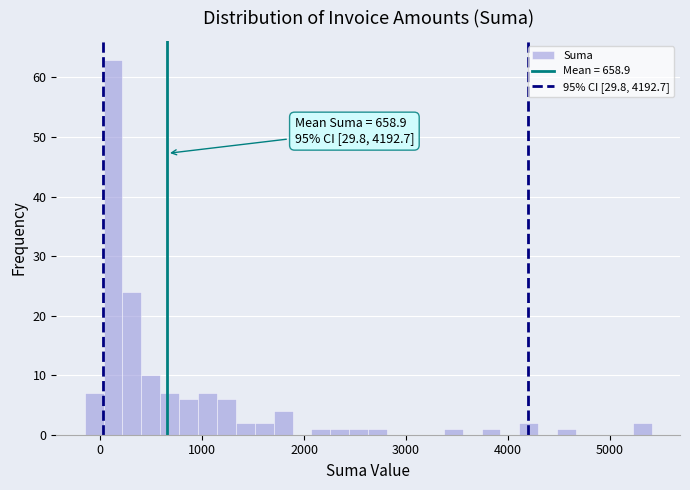

Around what value on the x-axis is the tallest bar? Give the approximate position of its centre, as read against the axis.

100